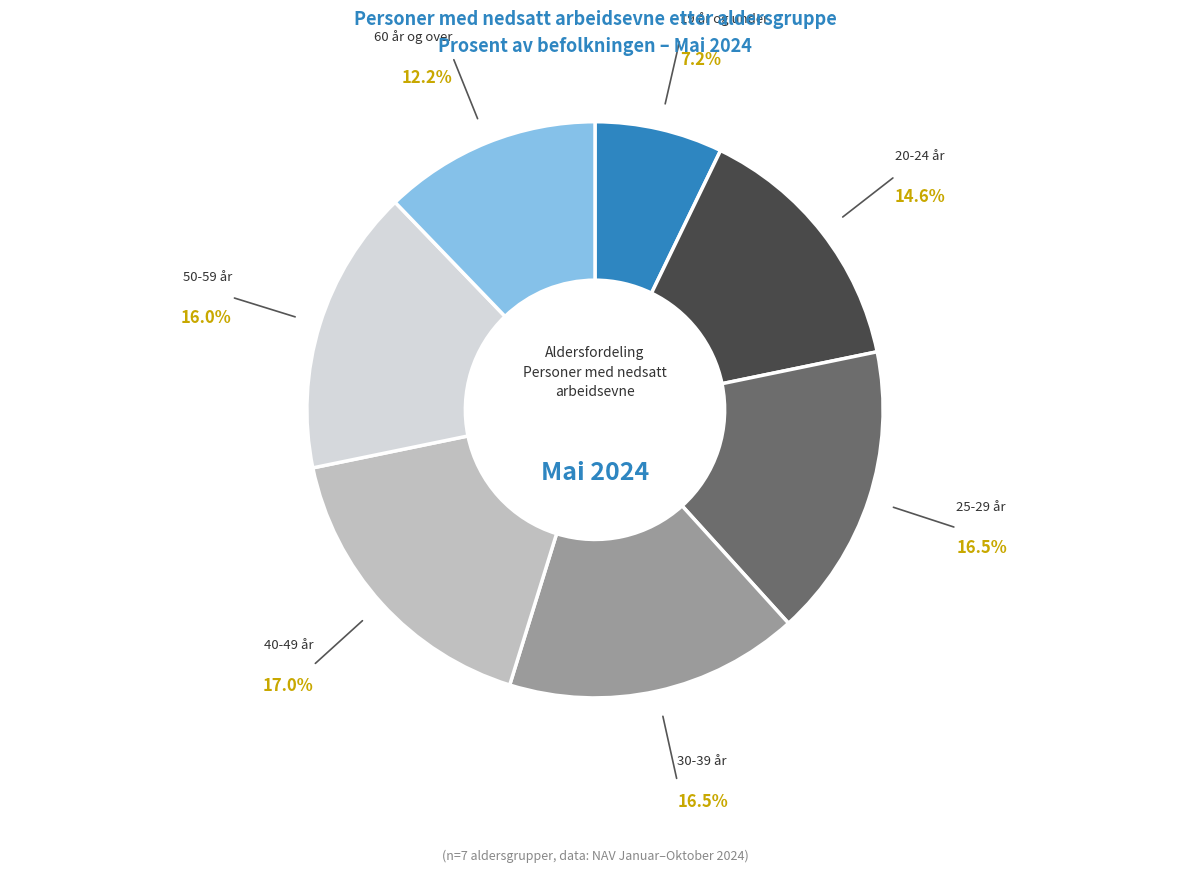

Count the number of slices in the pie.

7